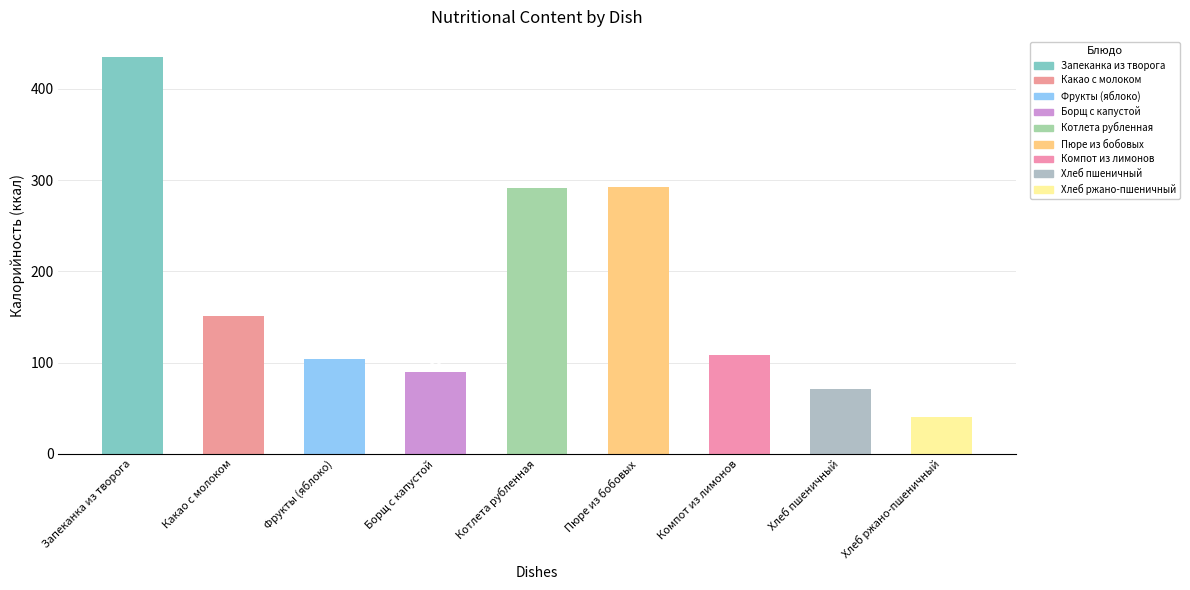

What is the label of the 2nd bar from the left?

Какао с молоком